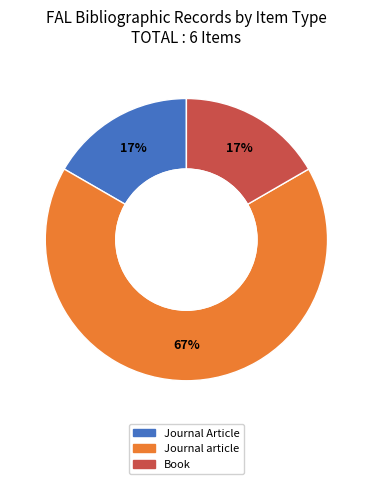

To the nearest percent, what is the difference between the largest and smallest slice percentages?

50%